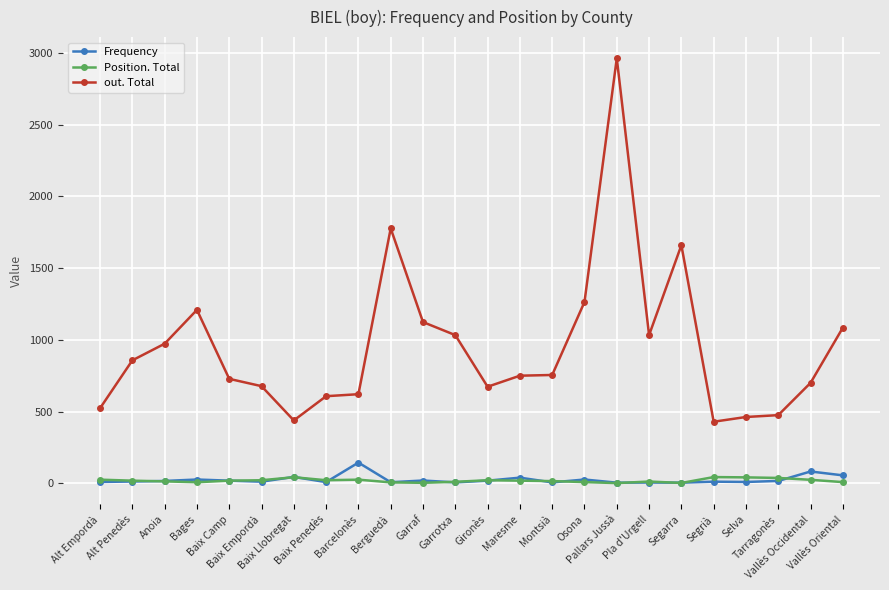

True or false: Position. Total and out. Total intersect in this chart.

False